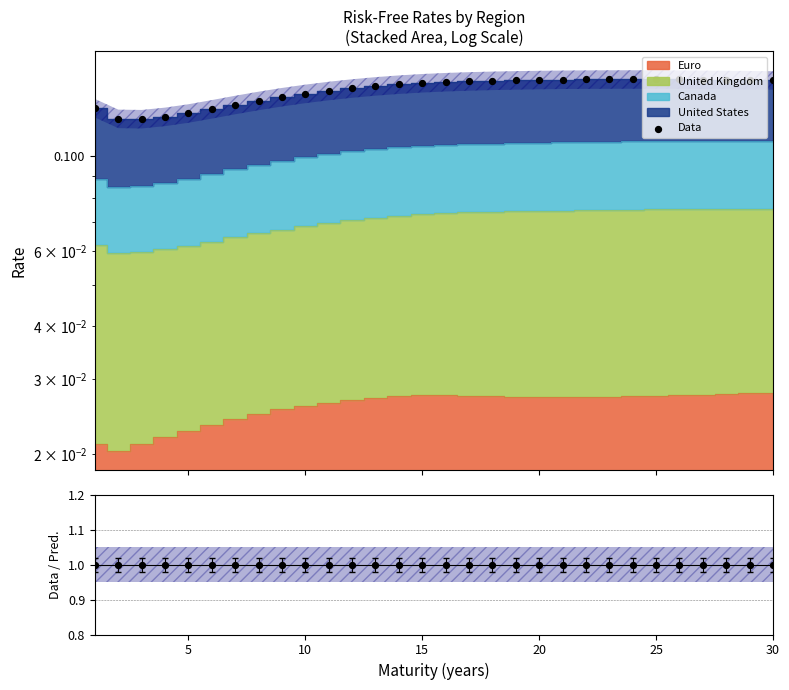

At how many categories does at least one series exceed 0?

30